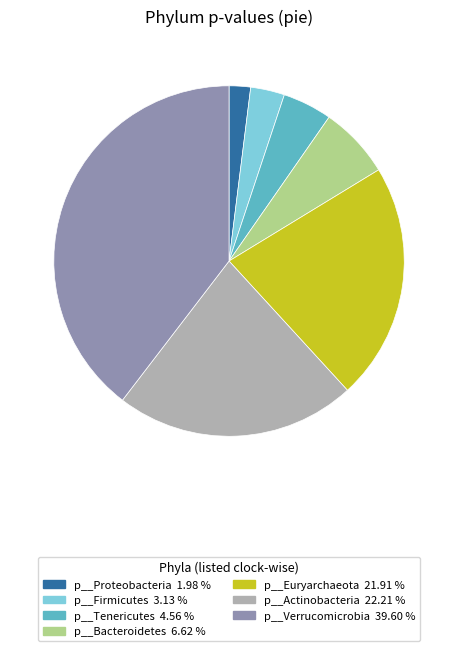

Which has a higher value, p__Bacteroidetes 6.62 % or p__Proteobacteria 1.98 %?

p__Bacteroidetes 6.62 %